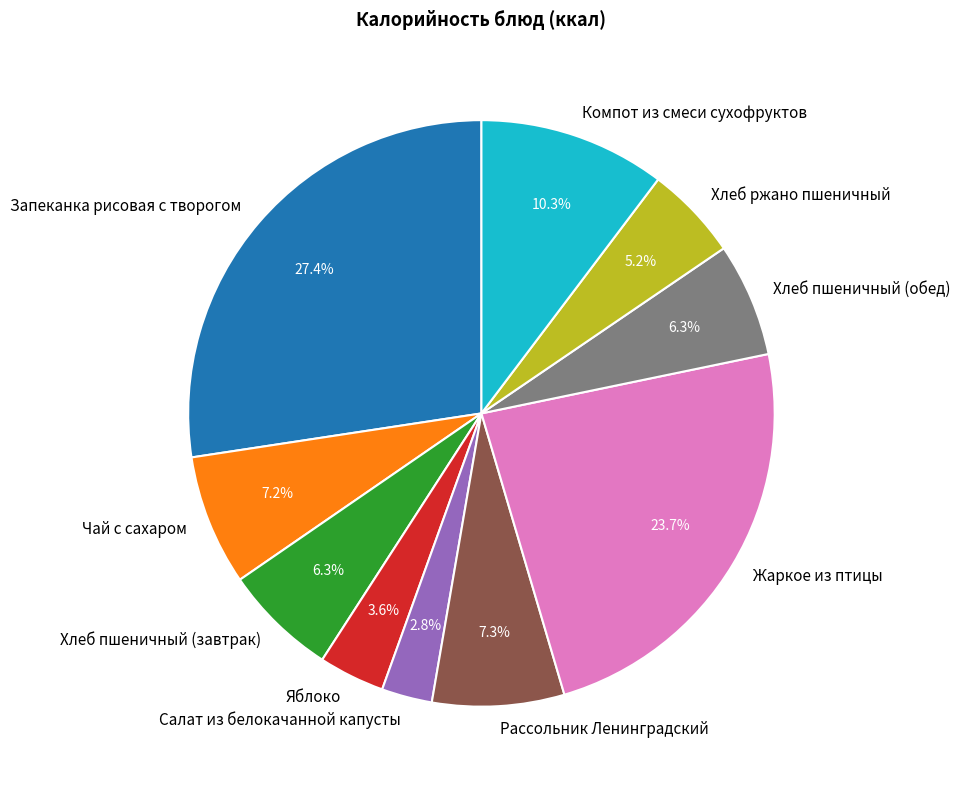

True or false: Салат из белокачанной капусты accounts for 11% of the total.

False